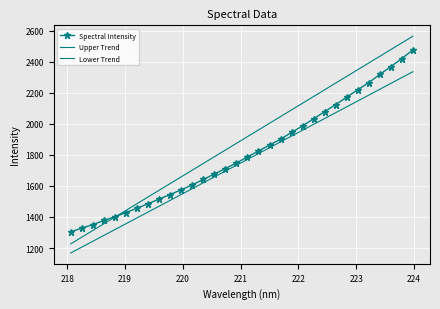

What is the value of the Lower Trend point at the 10th from the left?

1507.2